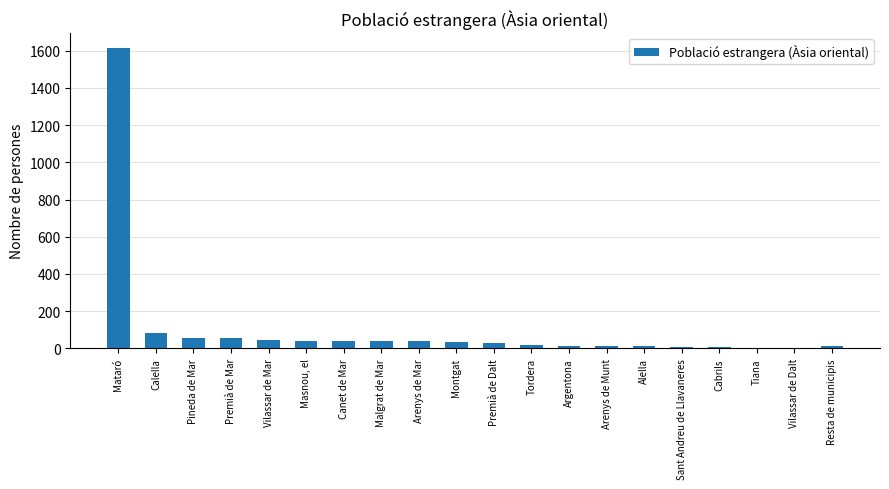

Which has a higher value, Masnou, el or Tiana?

Masnou, el